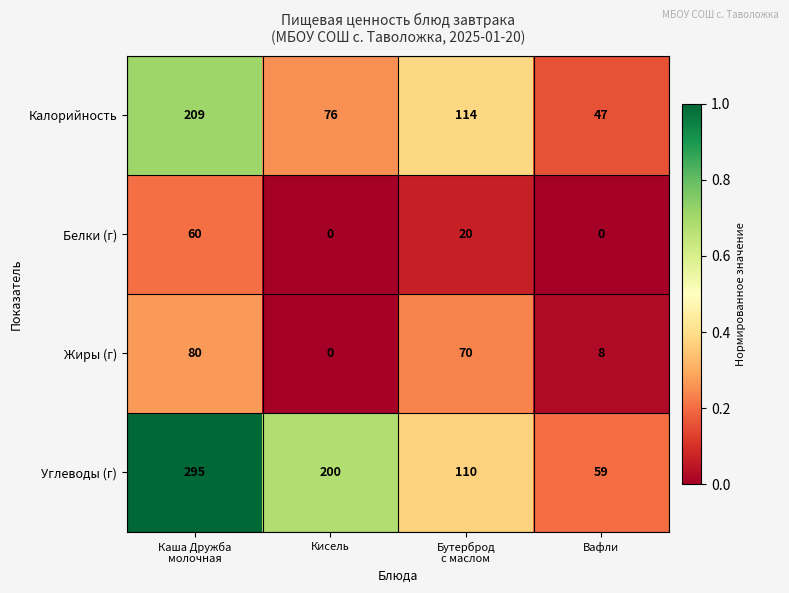

What is the difference between the maximum and minimum values in the Жиры (г) series?

80